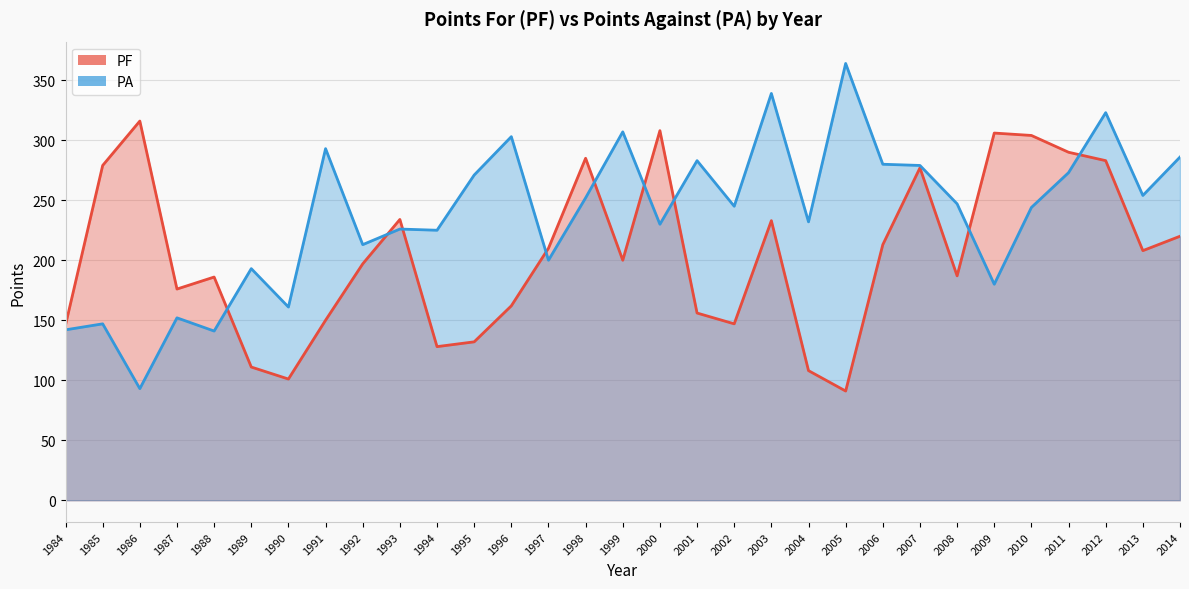

Reading left to right, extract all data points from this chart.

PF: 146	279	316	176	186	111	101	150	197	234	128	132	162	210	285	200	308	156	147	233	108	91	213	277	187	306	304	290	283	208	220
PA: 142	147	93	152	141	193	161	293	213	226	225	271	303	200	252	307	230	283	245	339	232	364	280	279	247	180	244	273	323	254	286